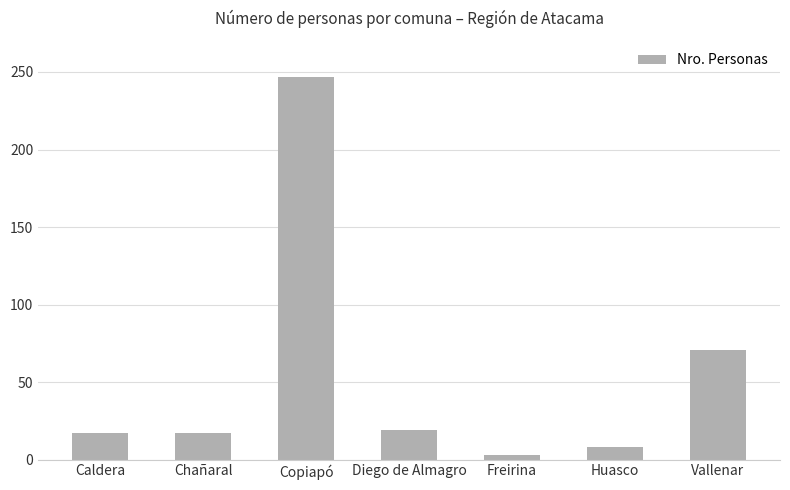

The value at Chañaral is 17. True or false?

True